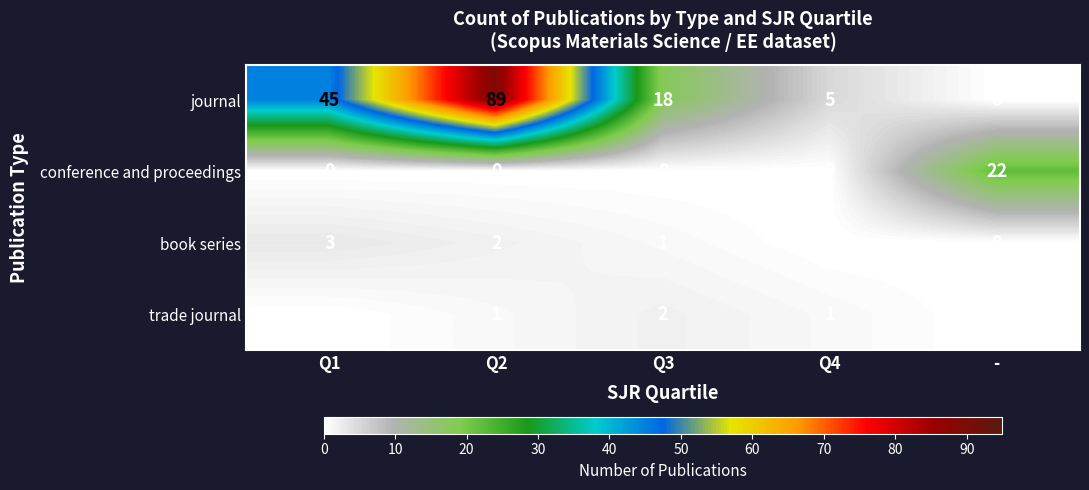

Rank the series by their maximum value, from lowest to highest.

trade journal, book series, conference and proceedings, journal